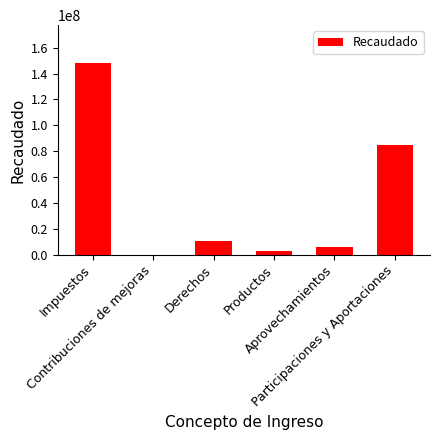

How many distinct data groups are displayed?

1